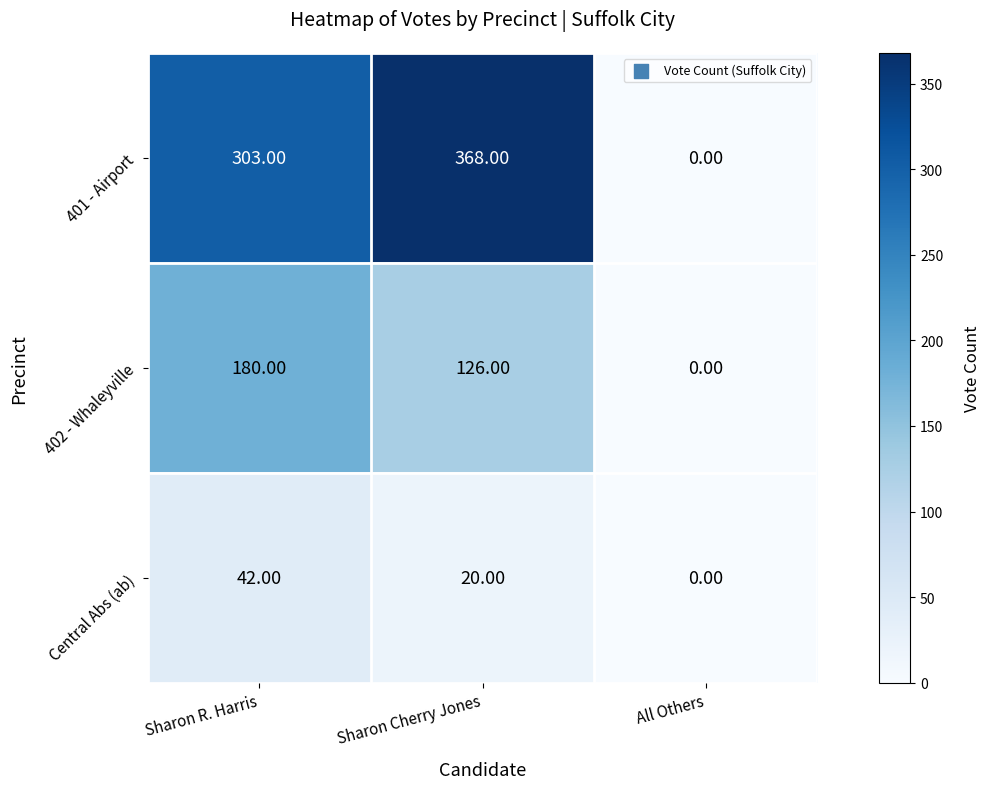

Count the number of data series in this chart.

3